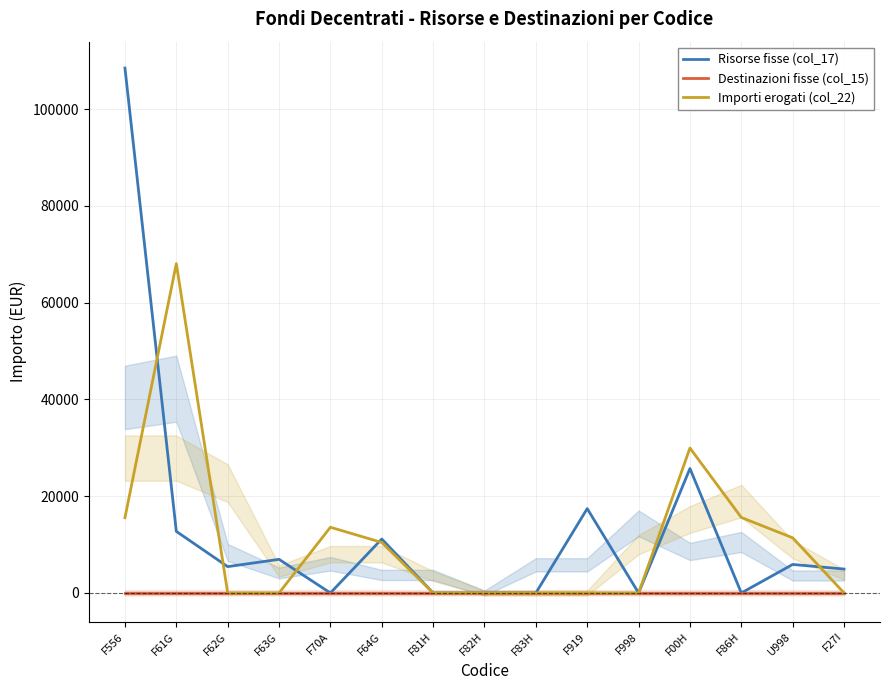

True or false: Importi erogati (col_22) has more than 1 points higher than both neighbors.

True